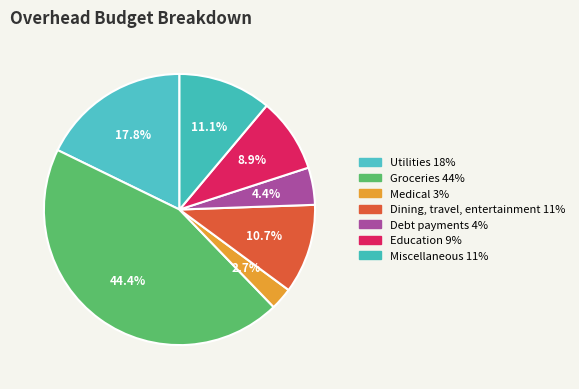

Rank the categories by value from highest to lowest.

Groceries, Utilities, Miscellaneous, Dining, travel, entertainment, Education, Debt payments, Medical